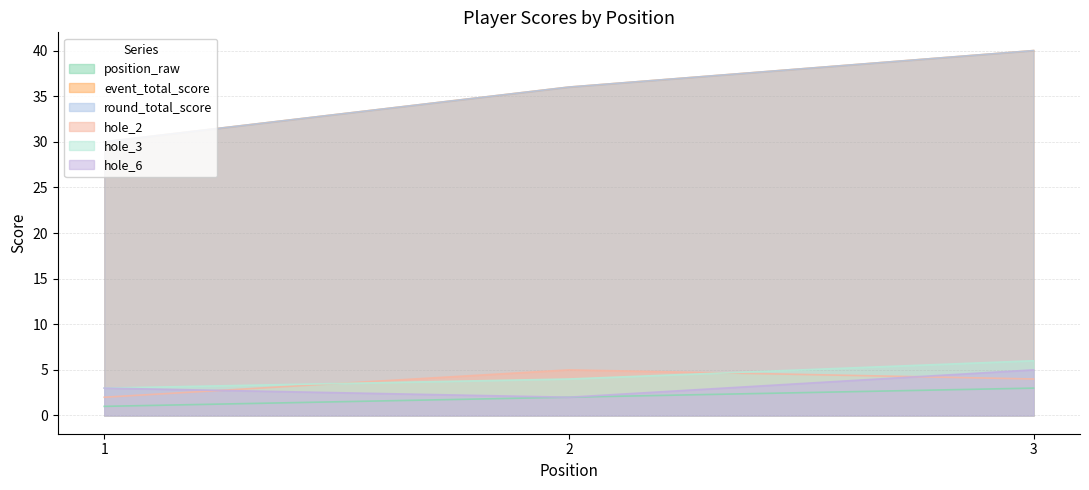

Which category has the lowest value across all series?

1